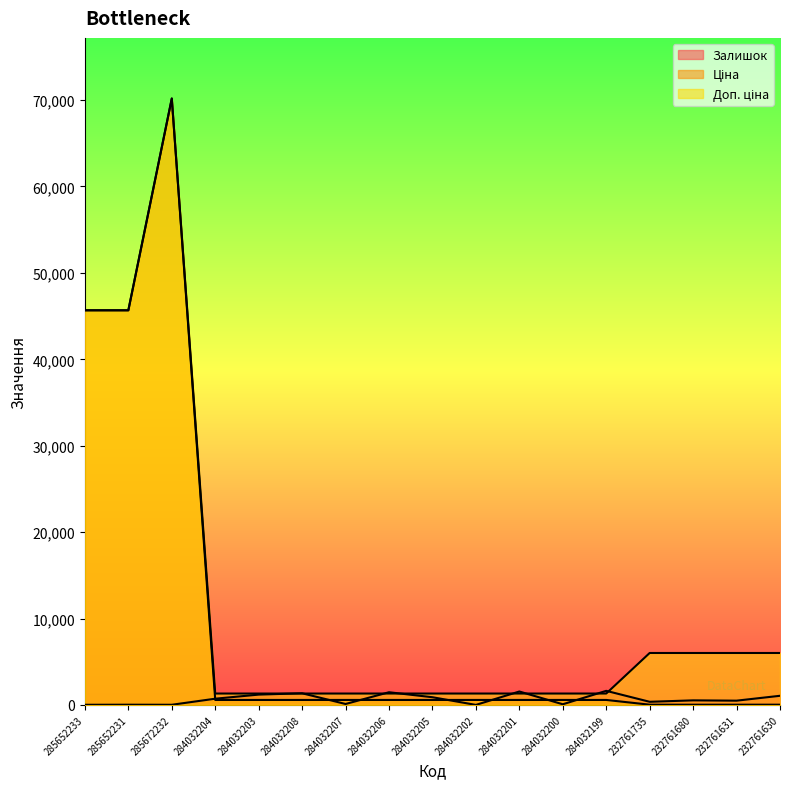

Reading right to left, extract all data points from this chart.

Залишок: 1056.0	492.0	528.0	361.0	1628.0	74.0	1552.0	1.0	889.0	1467.0	106.0	1348.0	1193.0	719.0	17.0	24.0	16.0
Ціна: 26.7	26.7	26.7	26.7	574.5	574.5	574.5	574.5	574.5	574.5	574.5	574.5	574.5	574.5	70181.6	45672.6	45672.6
Доп. ціна: 6010.0	6010.0	6010.0	6010.0	1316.7	1316.7	1316.7	1316.7	1316.7	1316.7	1316.7	1316.7	1316.7	1316.7	70181.6	45672.6	45672.6